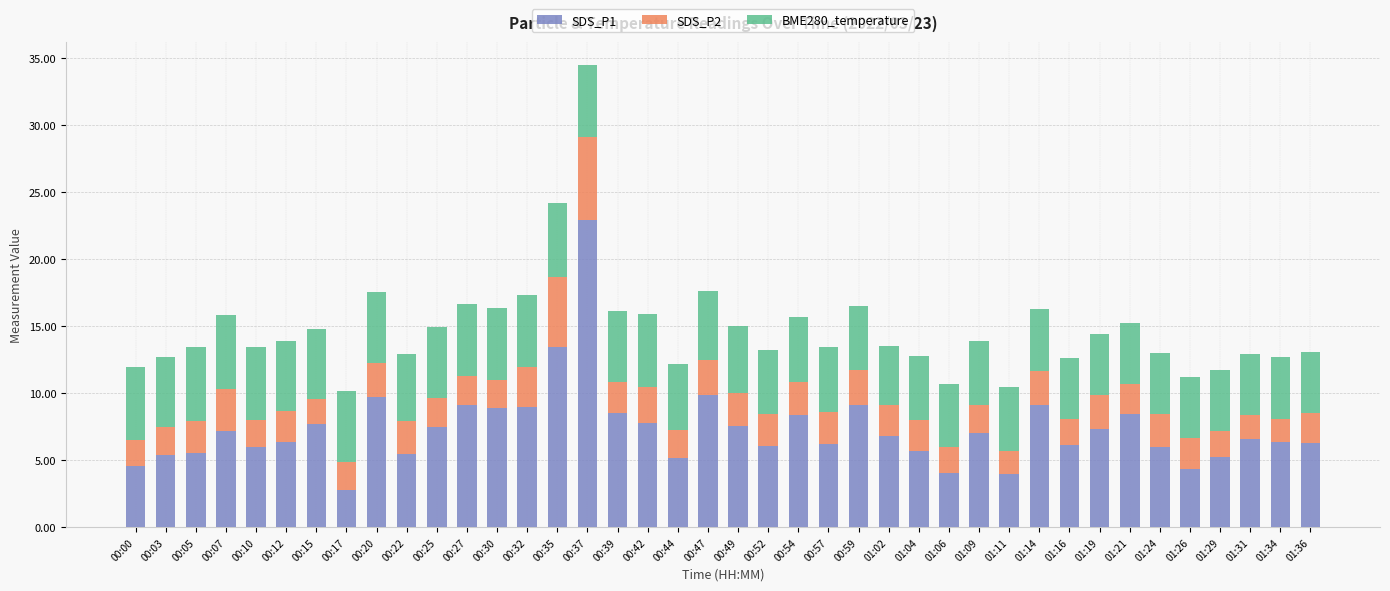

What is the average value of the SDS_P1 series?

7.3